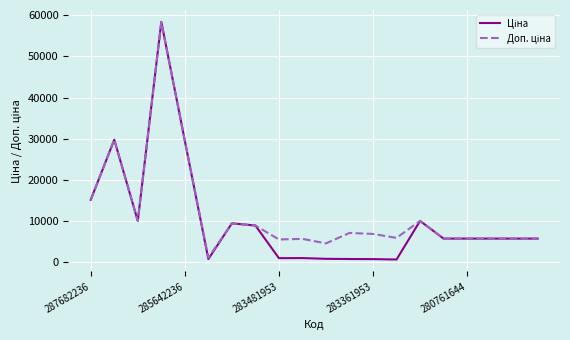

Which series has the largest range (max minus min)?

Ціна